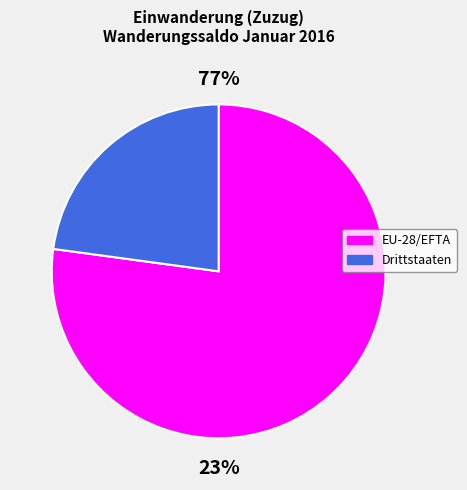

To the nearest percent, what is the average slice percentage?

50%